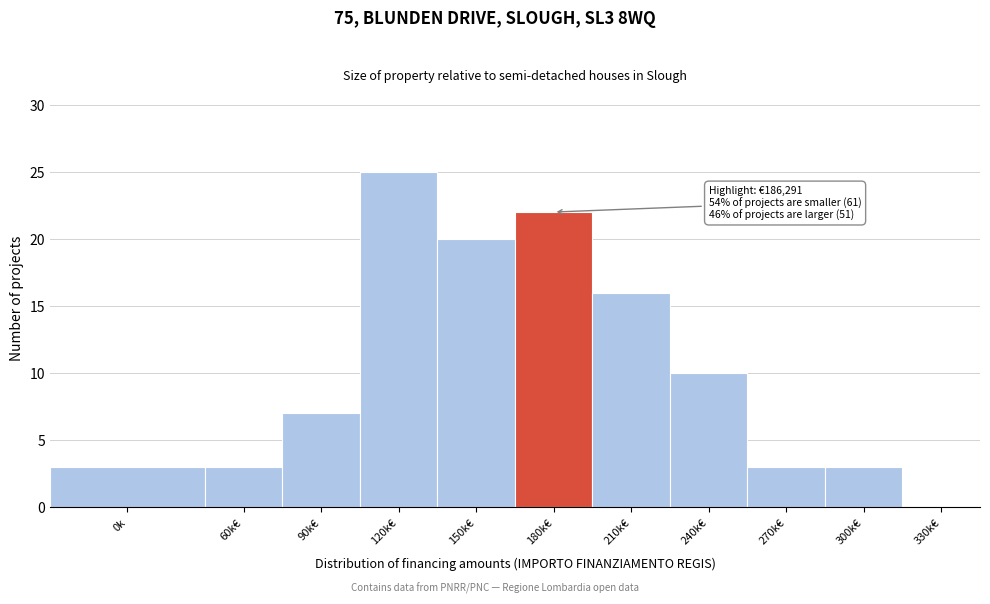

Reading right to left, transcribe all the data shown in this chart.

330k€=0	300k€=3	270k€=3	240k€=10	210k€=16	180k€=22	150k€=20	120k€=25	90k€=7	60k€=3	0k=3